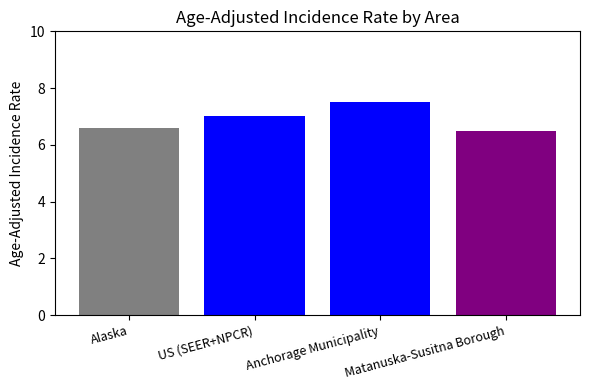

Reading left to right, what are all the values shown in this chart?

6.6	7.0	7.5	6.5